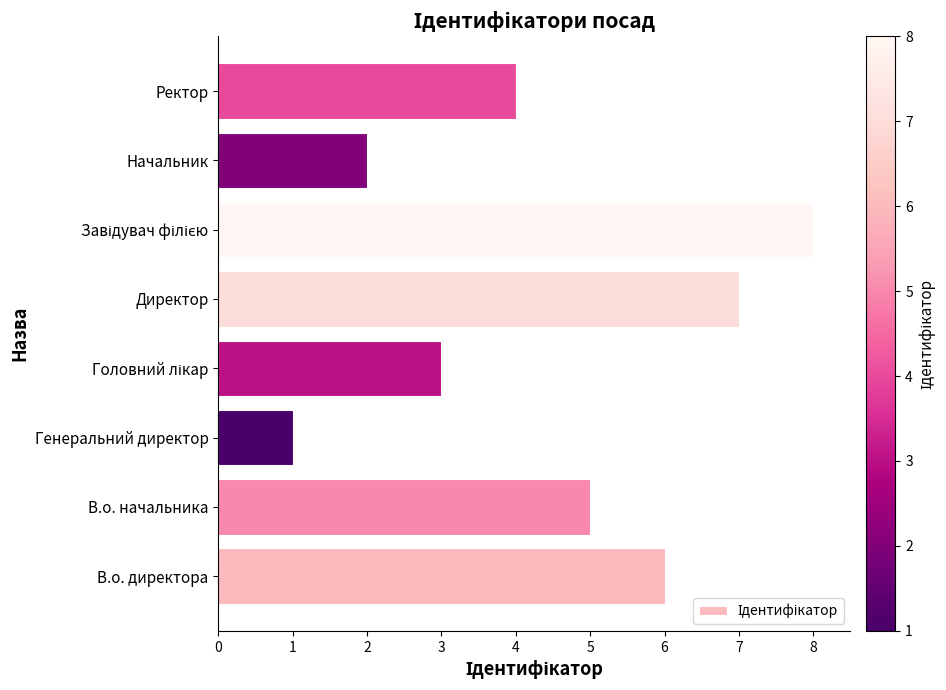

What is the smallest value displayed?

1